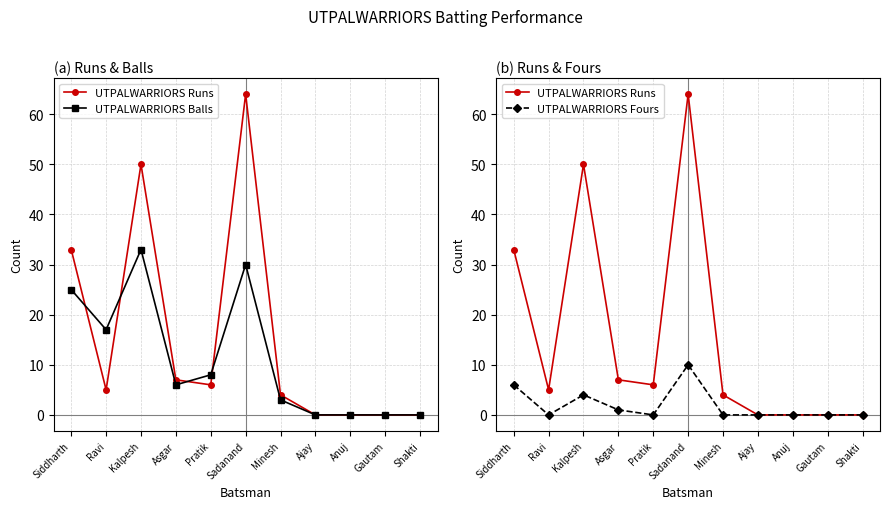

Reading right to left, extract all data points from this chart.

UTPALWARRIORS Runs: 0	0	0	0	4	64	6	7	50	5	33
UTPALWARRIORS Balls: 0	0	0	0	3	30	8	6	33	17	25
UTPALWARRIORS Fours: 0	0	0	0	0	10	0	1	4	0	6